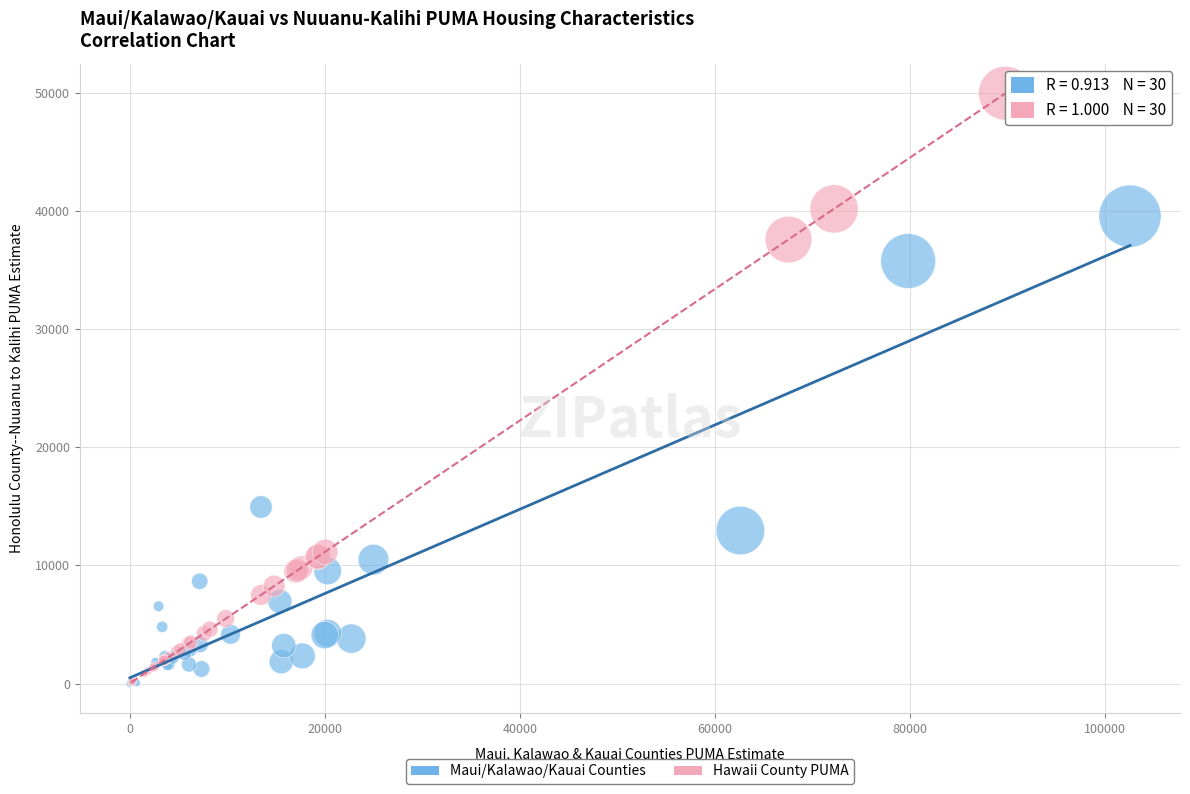

What are all the series names shown in the legend?

Maui/Kalawao/Kauai Counties, Hawaii County PUMA